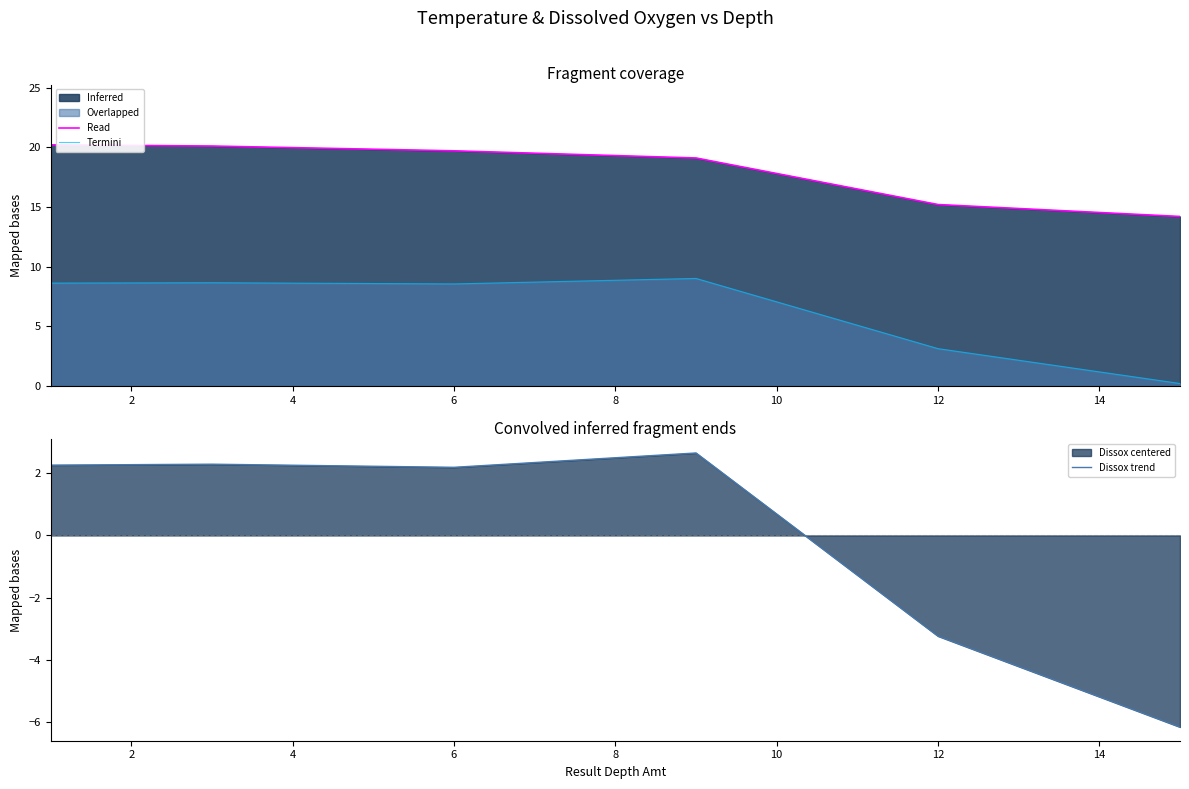

The Dissox trend series shows -2.0 at 12. True or false?

False